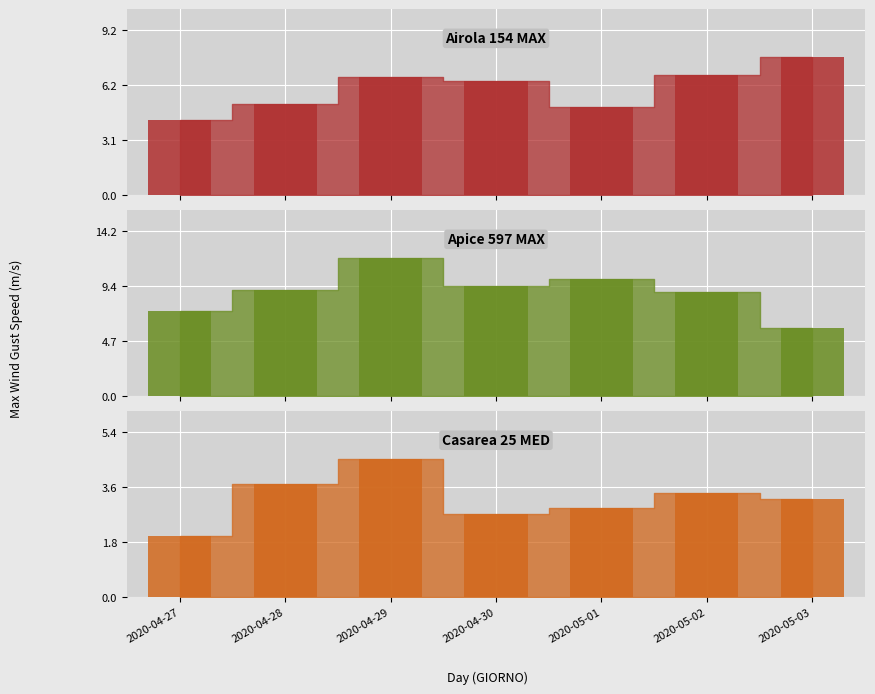

What is the difference between the maximum and minimum values in the Casarea MED_bar series?

2.5